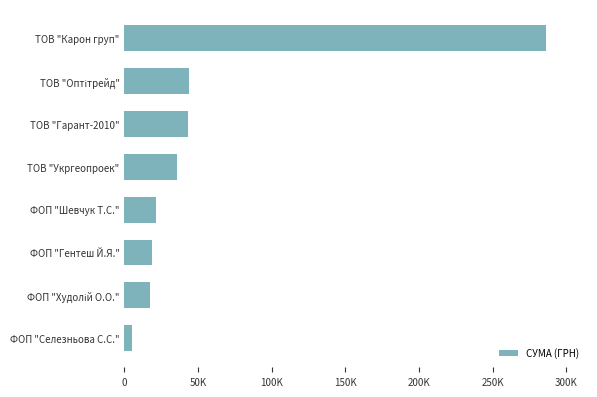

What is the greatest value displayed?

286013.9